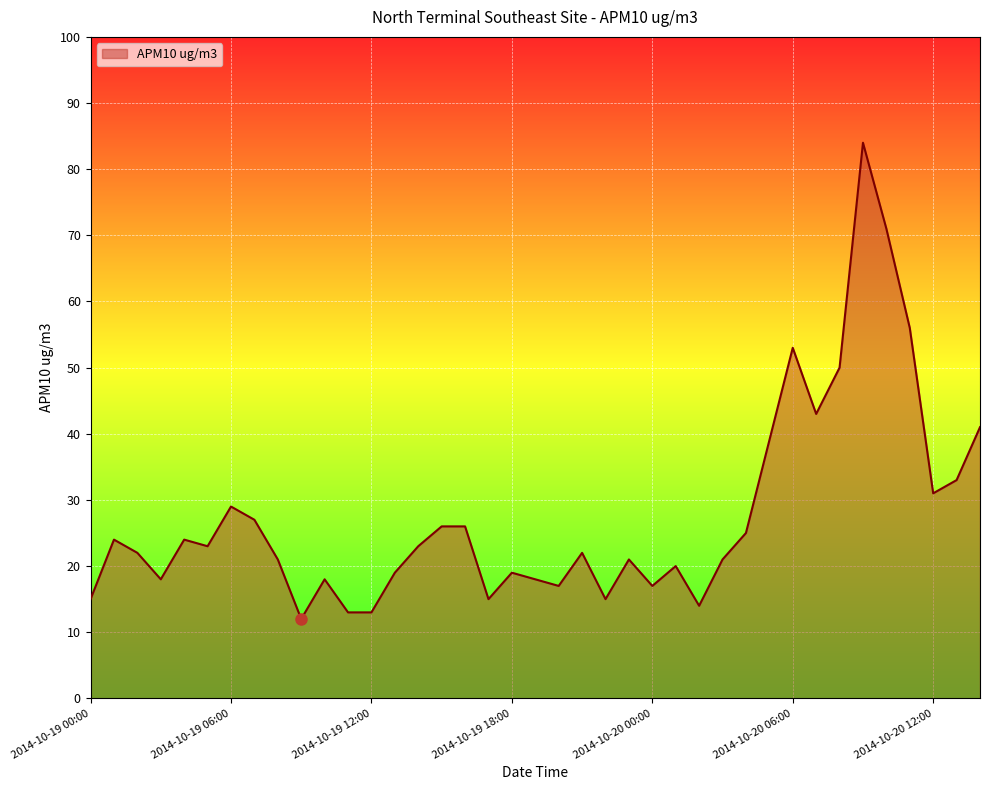

What is the greatest value displayed?

84